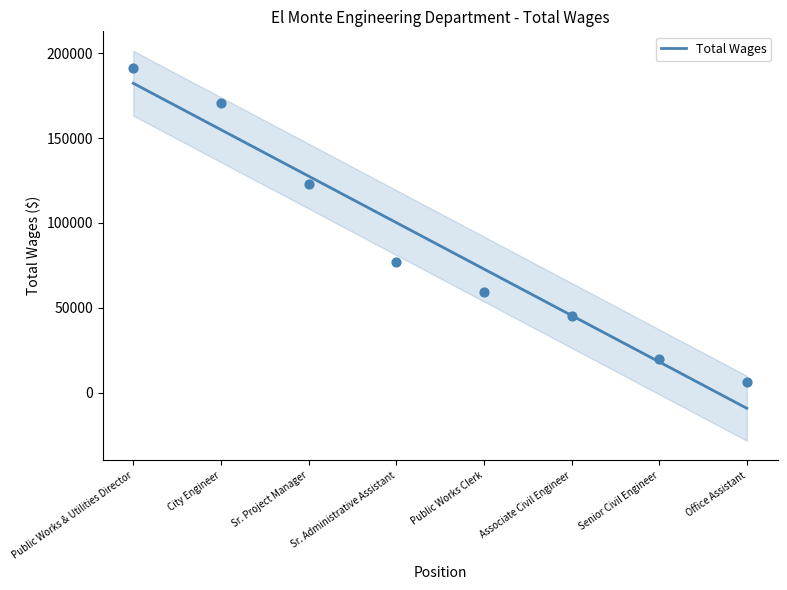

Between Sr. Administrative Assistant and Public Works Clerk, which is larger?

Sr. Administrative Assistant